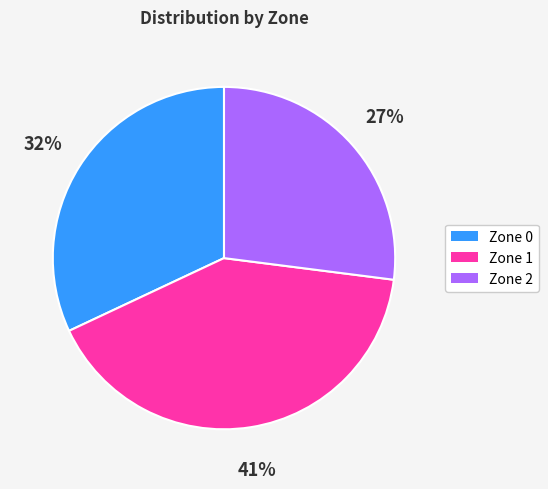

Between Zone 2 and Zone 1, which is larger?

Zone 1